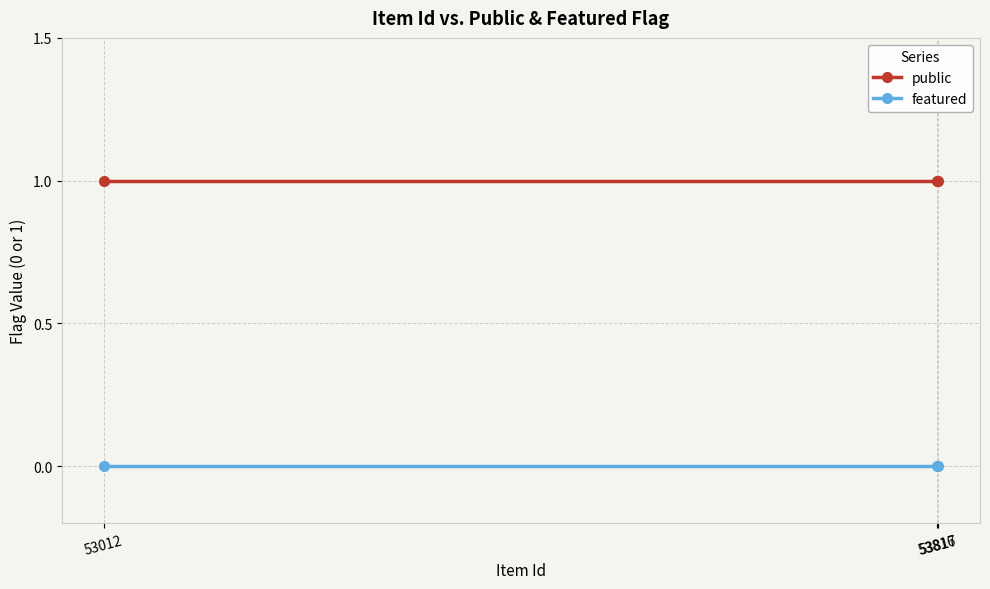

At which category is the sum across all series the highest?

53012